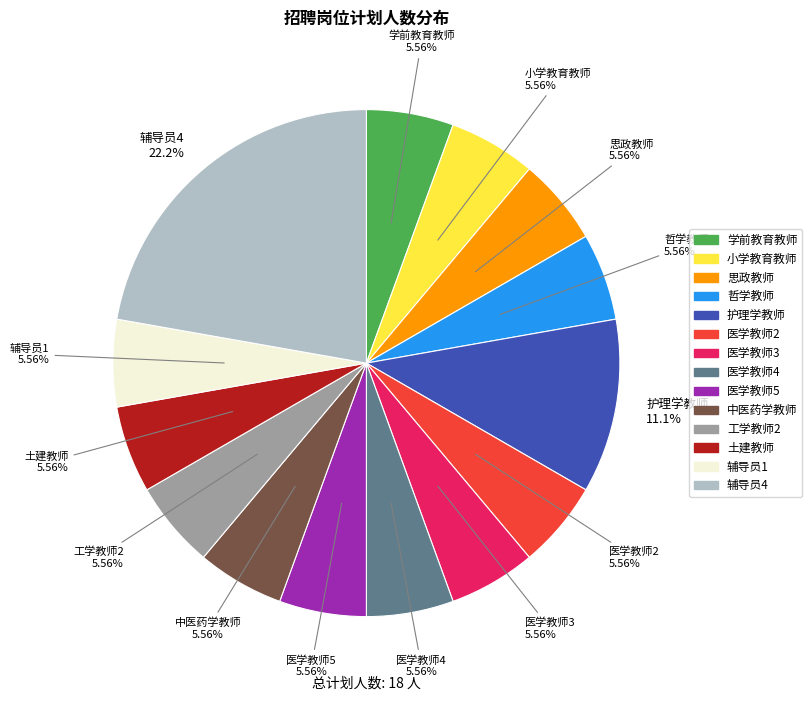

Is there any slice that represents more than half of the pie?

No